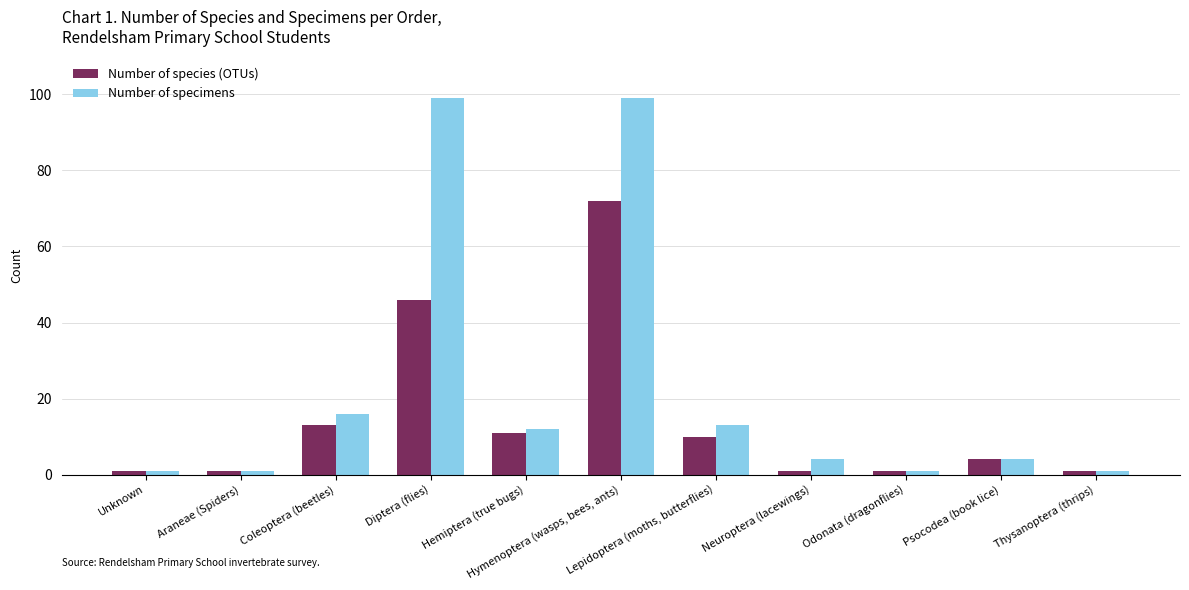

Reading left to right, what are all the values shown in this chart?

Number of species (OTUs): Unknown=1	Araneae (Spiders)=1	Coleoptera (beetles)=13	Diptera (flies)=46	Hemiptera (true bugs)=11	Hymenoptera (wasps, bees, ants)=72	Lepidoptera (moths, butterflies)=10	Neuroptera (lacewings)=1	Odonata (dragonflies)=1	Psocodea (book lice)=4	Thysanoptera (thrips)=1
Number of specimens: Unknown=1	Araneae (Spiders)=1	Coleoptera (beetles)=16	Diptera (flies)=99	Hemiptera (true bugs)=12	Hymenoptera (wasps, bees, ants)=99	Lepidoptera (moths, butterflies)=13	Neuroptera (lacewings)=4	Odonata (dragonflies)=1	Psocodea (book lice)=4	Thysanoptera (thrips)=1